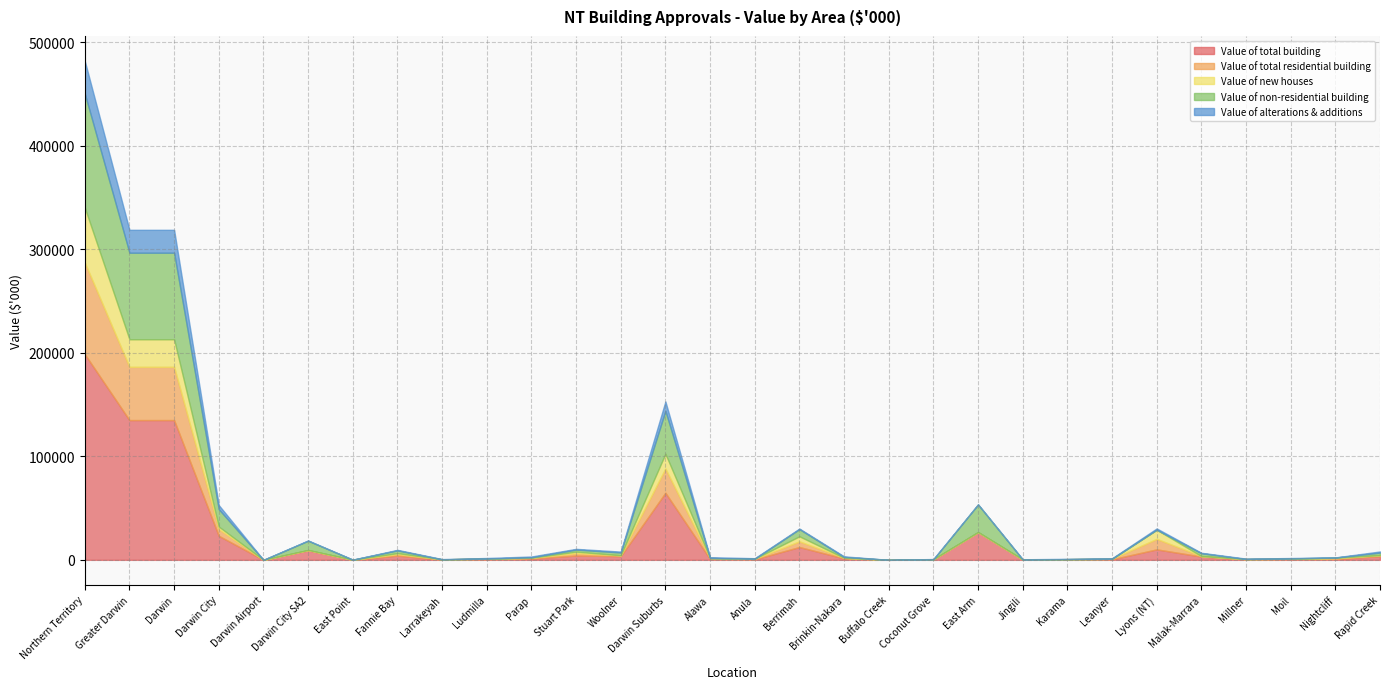

Count the number of categories in the chart.

30